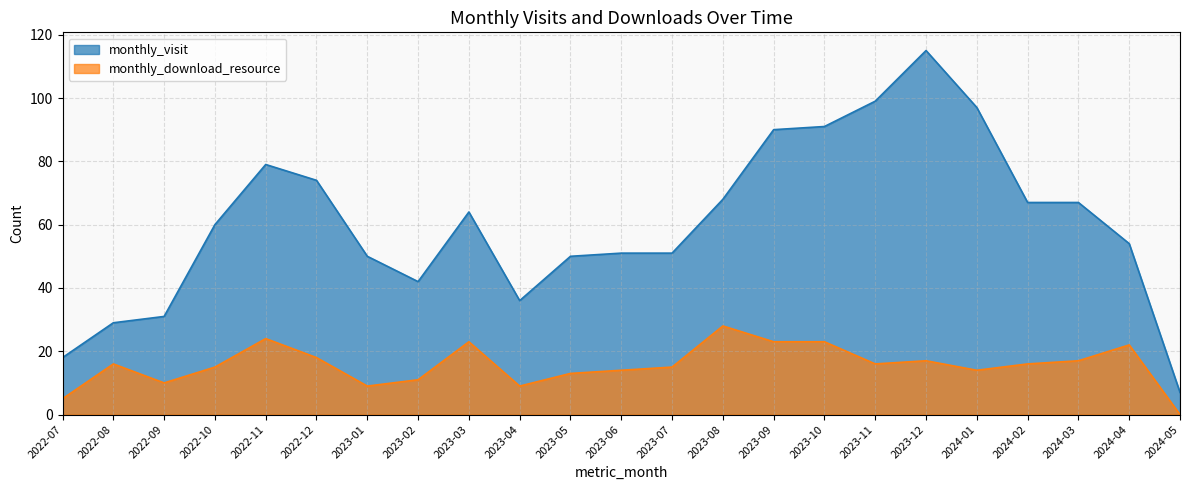

What is the spread (max minus min) of values at 2024-05?

7